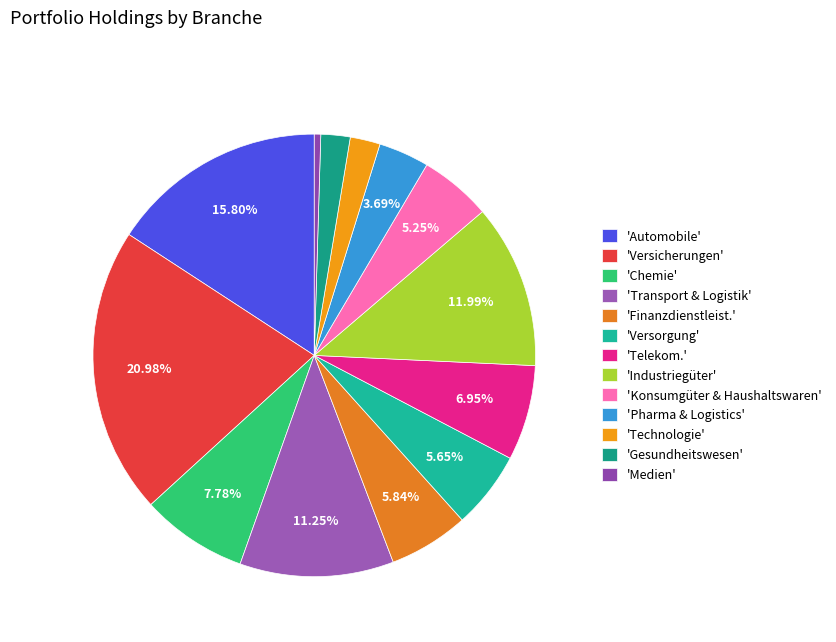

How many slices are in this pie chart?

13